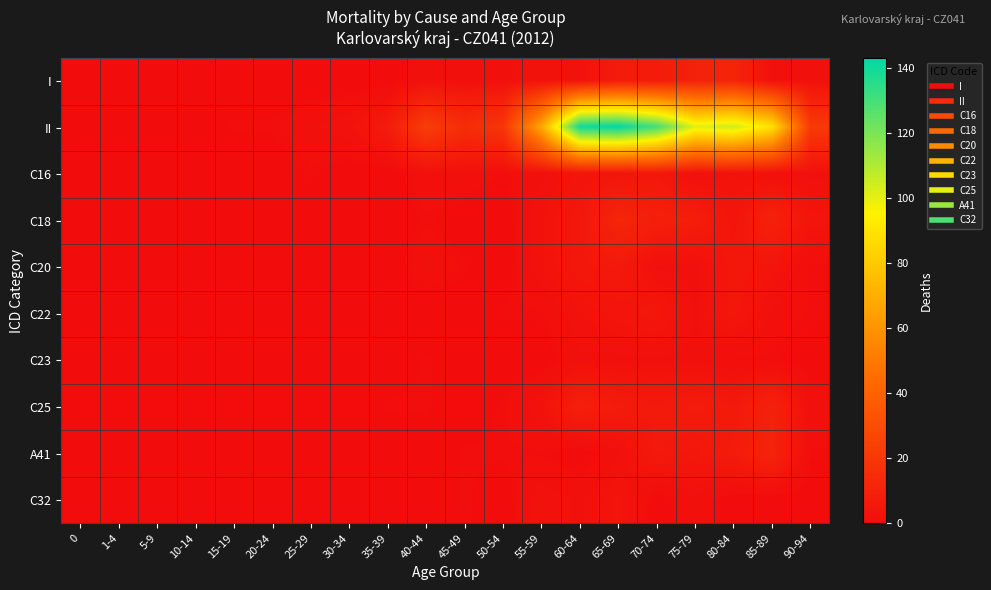

Reading left to right, list all the values displayed in this chart.

I: 0=0	1-4=0	5-9=0	10-14=0	15-19=0	20-24=0	25-29=0	30-34=0	35-39=0	40-44=2	45-49=2	50-54=2	55-59=3	60-64=3	65-69=7	70-74=7	75-79=10	80-84=11	85-89=2	90-94=2
II: 0=0	1-4=0	5-9=0	10-14=0	15-19=1	20-24=1	25-29=2	30-34=3	35-39=7	40-44=23	45-49=15	50-54=19	55-59=68	60-64=140	65-69=143	70-74=130	75-79=101	80-84=105	85-89=89	90-94=21
C16: 0=0	1-4=0	5-9=0	10-14=0	15-19=0	20-24=0	25-29=1	30-34=0	35-39=0	40-44=2	45-49=2	50-54=1	55-59=2	60-64=4	65-69=4	70-74=5	75-79=2	80-84=3	85-89=2	90-94=2
C18: 0=0	1-4=0	5-9=0	10-14=0	15-19=0	20-24=0	25-29=0	30-34=0	35-39=0	40-44=1	45-49=0	50-54=0	55-59=3	60-64=5	65-69=12	70-74=9	75-79=8	80-84=4	85-89=10	90-94=4
C20: 0=0	1-4=0	5-9=0	10-14=0	15-19=0	20-24=0	25-29=0	30-34=0	35-39=0	40-44=2	45-49=1	50-54=0	55-59=3	60-64=5	65-69=6	70-74=2	75-79=2	80-84=5	85-89=4	90-94=1
C22: 0=0	1-4=0	5-9=0	10-14=0	15-19=0	20-24=0	25-29=0	30-34=0	35-39=0	40-44=0	45-49=0	50-54=1	55-59=1	60-64=3	65-69=4	70-74=5	75-79=2	80-84=5	85-89=2	90-94=1
C23: 0=0	1-4=0	5-9=0	10-14=0	15-19=0	20-24=0	25-29=0	30-34=0	35-39=0	40-44=1	45-49=0	50-54=0	55-59=0	60-64=2	65-69=2	70-74=2	75-79=2	80-84=1	85-89=1	90-94=0
C25: 0=0	1-4=0	5-9=0	10-14=0	15-19=0	20-24=0	25-29=0	30-34=0	35-39=1	40-44=1	45-49=0	50-54=1	55-59=3	60-64=9	65-69=7	70-74=6	75-79=7	80-84=6	85-89=10	90-94=2
A41: 0=0	1-4=0	5-9=0	10-14=0	15-19=0	20-24=0	25-29=0	30-34=0	35-39=0	40-44=0	45-49=1	50-54=1	55-59=1	60-64=0	65-69=2	70-74=6	75-79=5	80-84=7	85-89=11	90-94=1
C32: 0=0	1-4=0	5-9=0	10-14=0	15-19=0	20-24=0	25-29=0	30-34=0	35-39=0	40-44=0	45-49=1	50-54=0	55-59=3	60-64=2	65-69=4	70-74=0	75-79=2	80-84=0	85-89=0	90-94=0